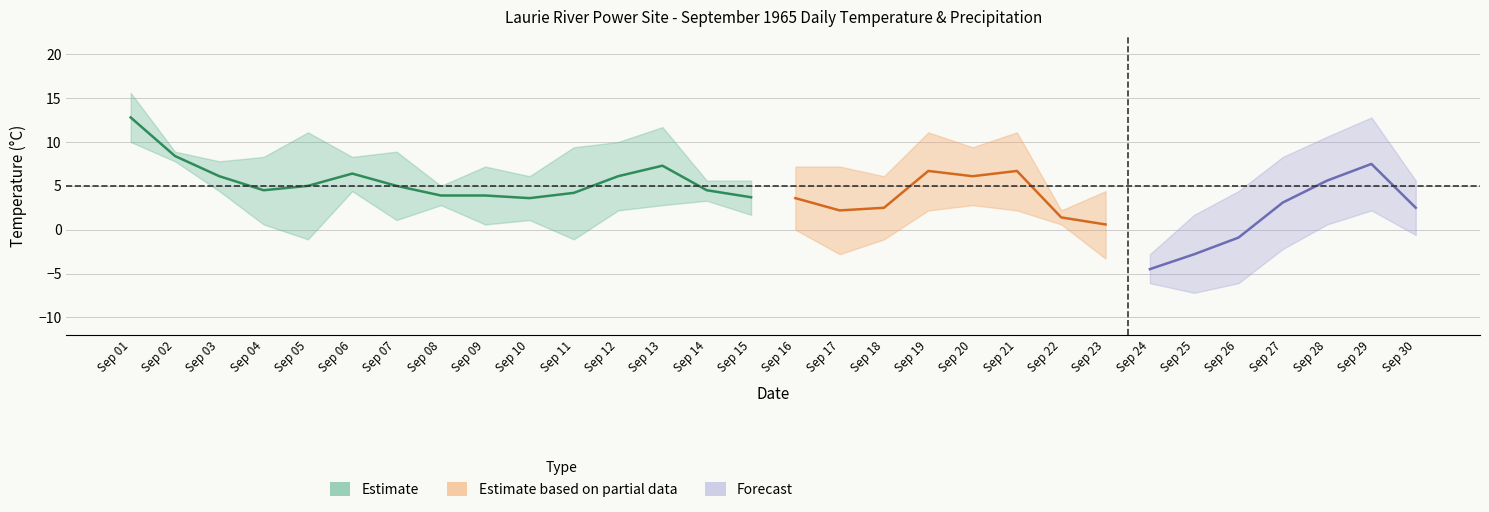

What is the difference between the maximum and minimum values in the mean_temp series?

17.3